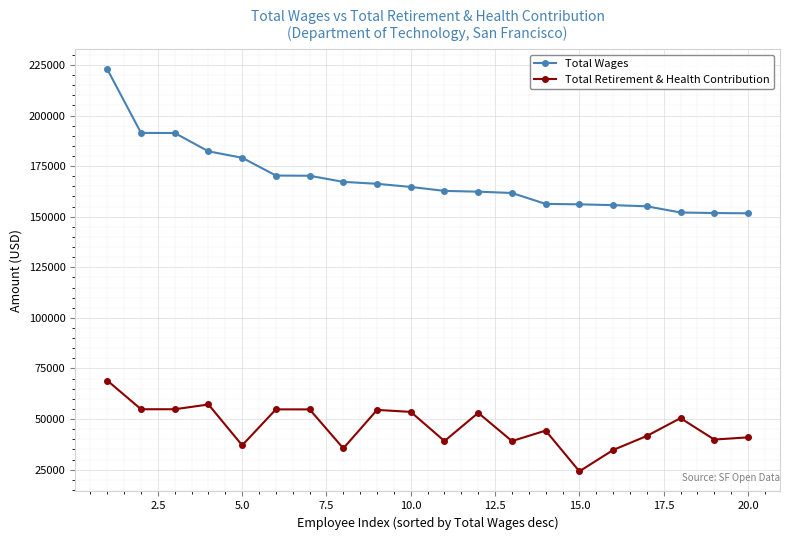

What is the sum of all Total Wages values?

3371438